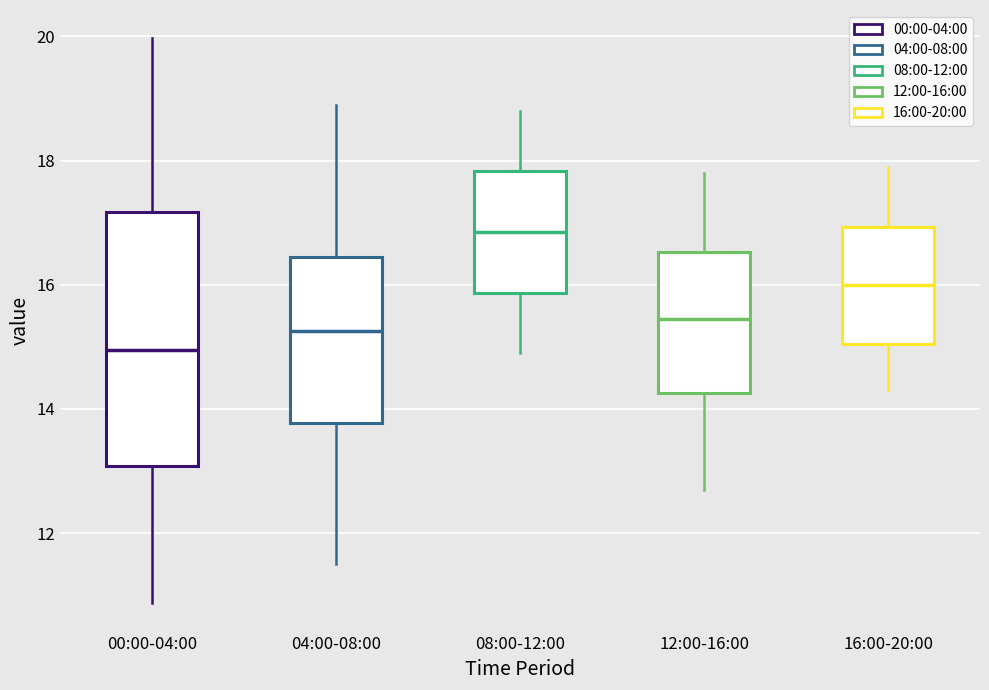

Where does the median line of the box for 00:00-04:00 sit on the y-axis? The values are not printed on the chart, so give them approximately, as read against the axis.

15.0